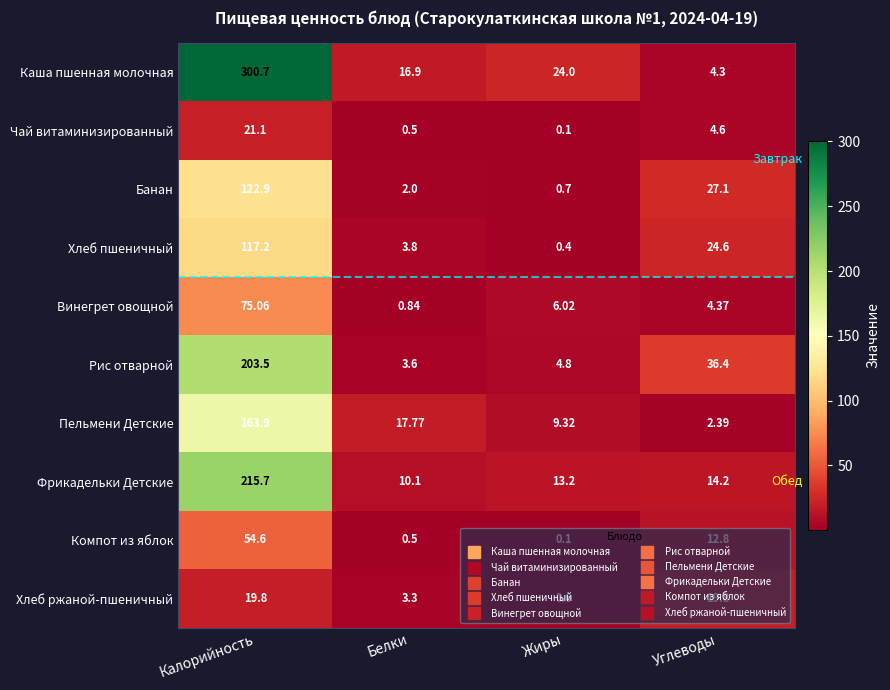

At which category does the chart reach its peak across all series?

Калорийность